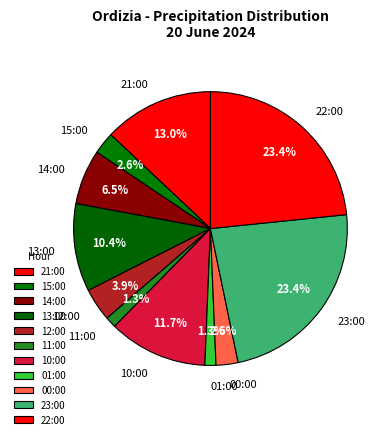

How much of the chart is everything except 23:00?

76.6%